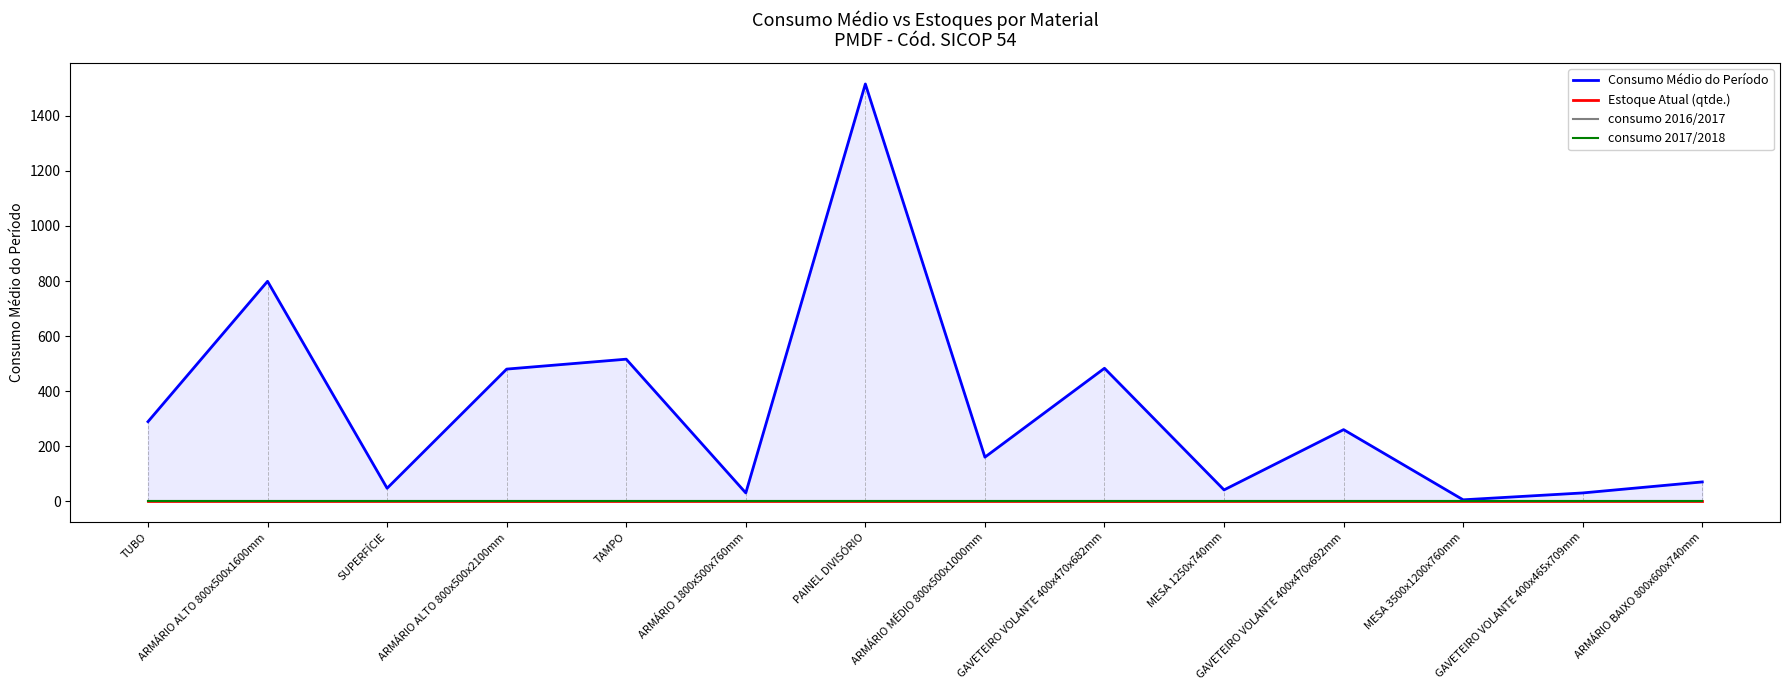

How many distinct data groups are displayed?

4